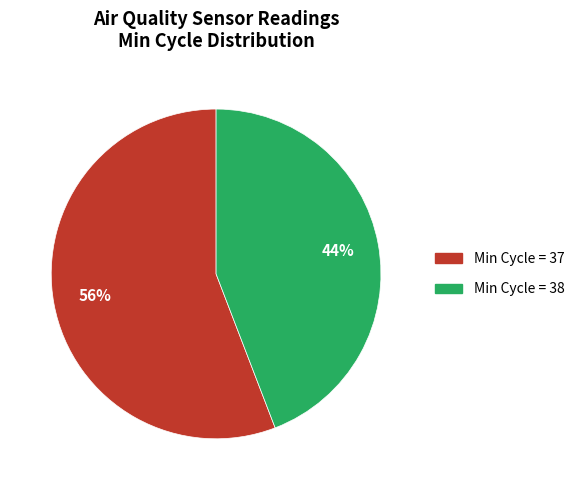

Approximately how many times larger is the value at Min Cycle = 37 compared to Min Cycle = 38?

1.3